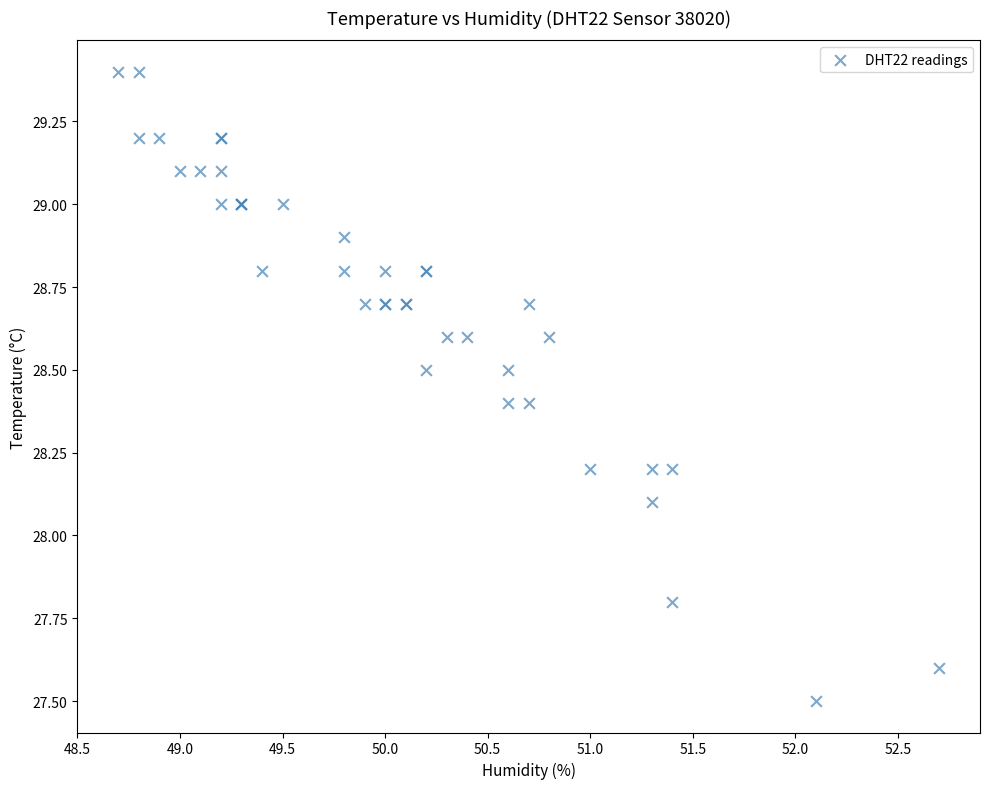

What Y value in the scatter plot is closest to 28?

28.1